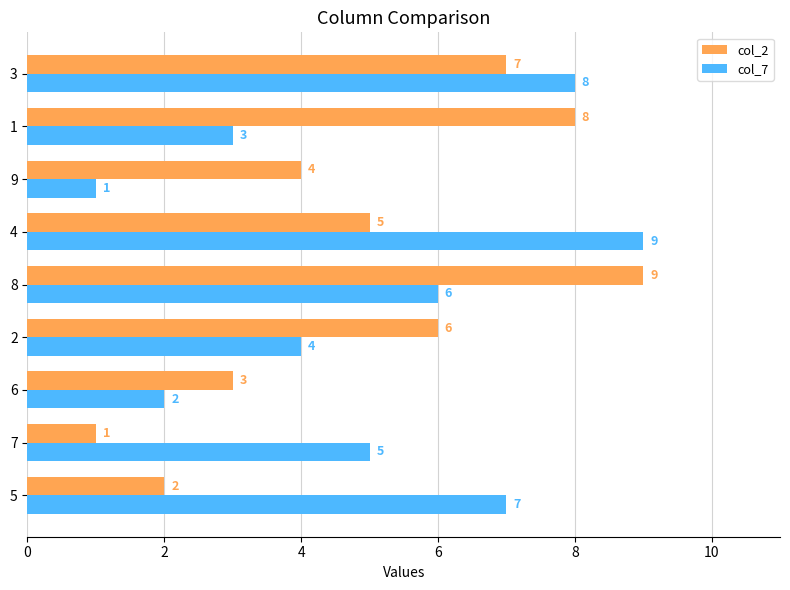

How many series are shown in this chart?

2